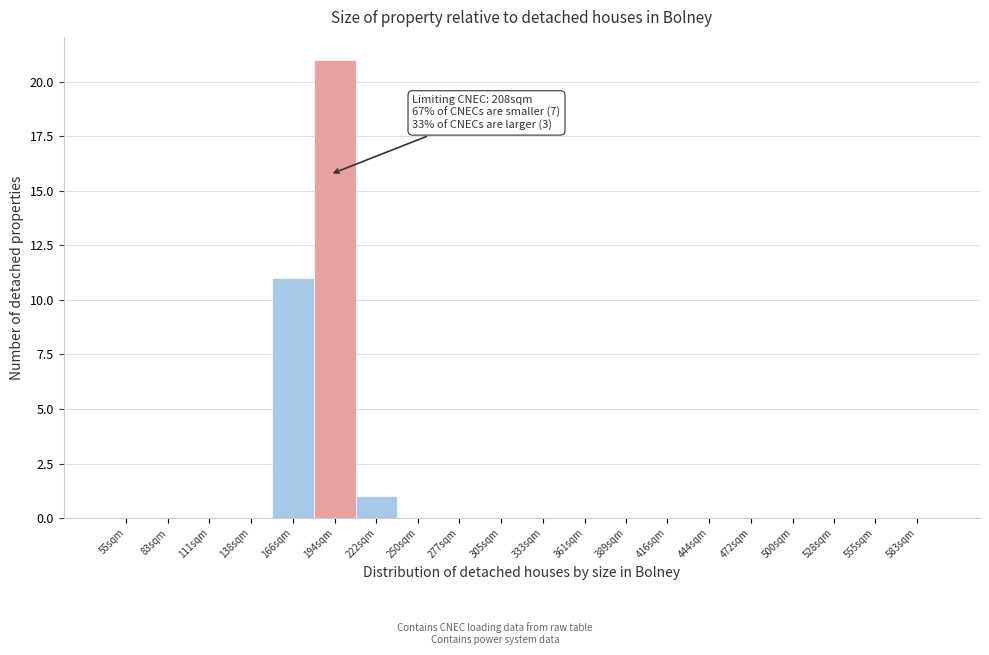

Reading left to right, transcribe all the data shown in this chart.

55sqm=0	83sqm=0	111sqm=0	138sqm=0	166sqm=11	194sqm=21	222sqm=1	250sqm=0	277sqm=0	305sqm=0	333sqm=0	361sqm=0	389sqm=0	416sqm=0	444sqm=0	472sqm=0	500sqm=0	528sqm=0	555sqm=0	583sqm=0